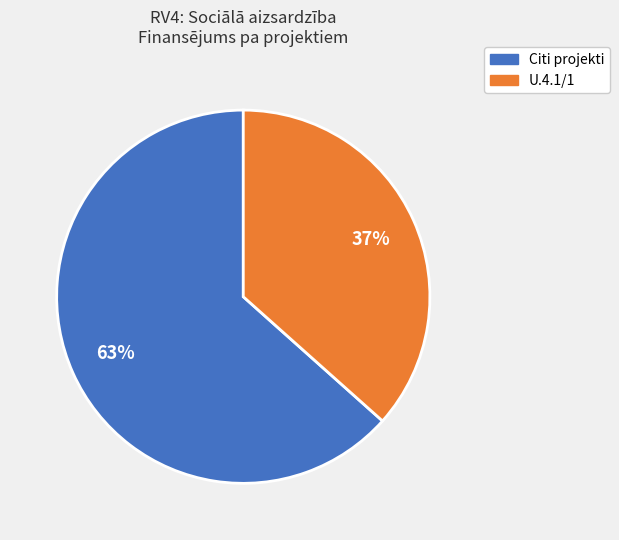

To the nearest percent, what is the average slice percentage?

50%